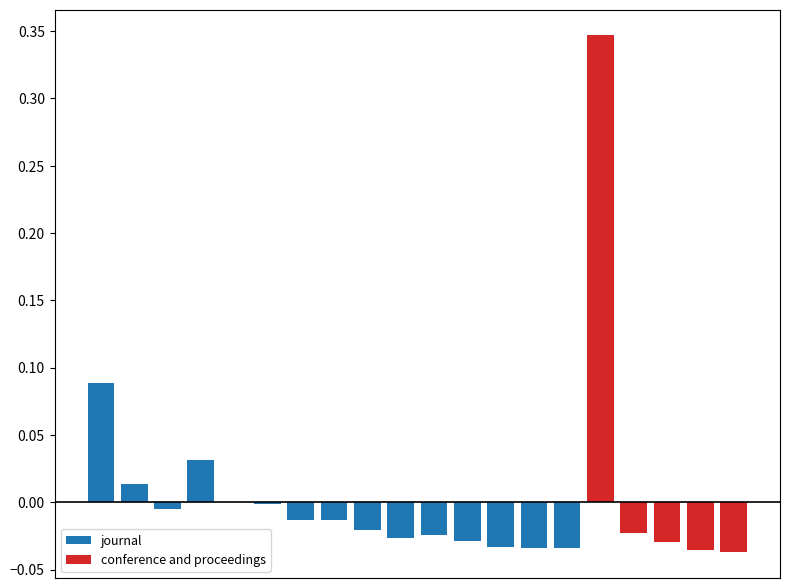

Is it true that the value at 1 is -0.0?

True